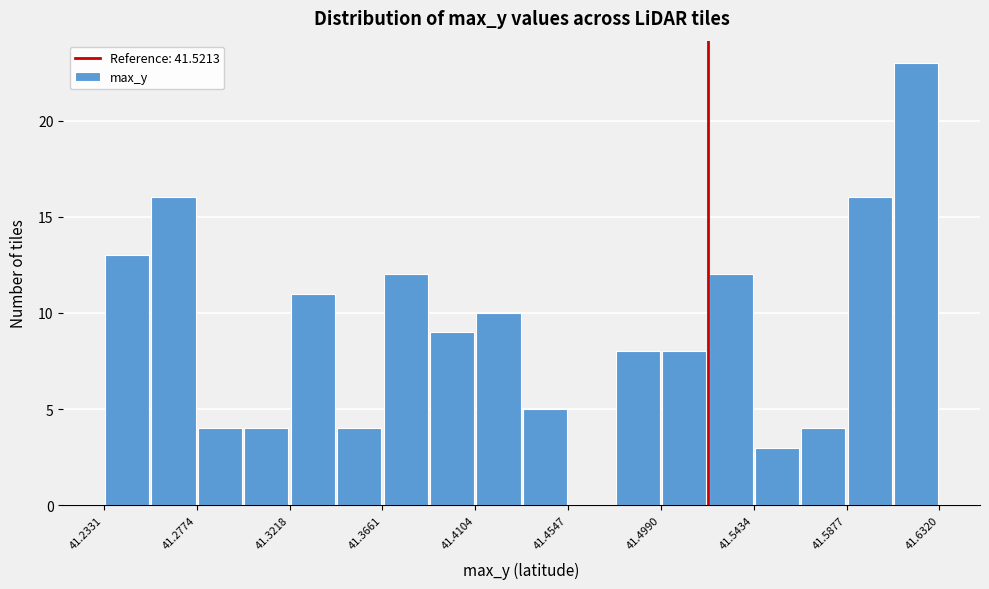

How tall is the bar that spans 41.255 to 41.275 on the x-axis? Neither the bar edges nor the heights are printed on the chart, so give them approximately, as read against the axes.

16